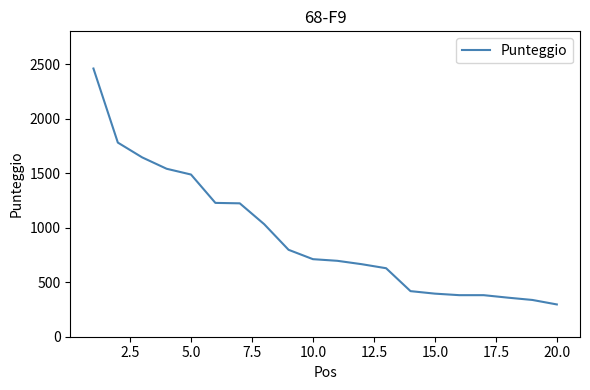

What is the greatest value displayed?

2459